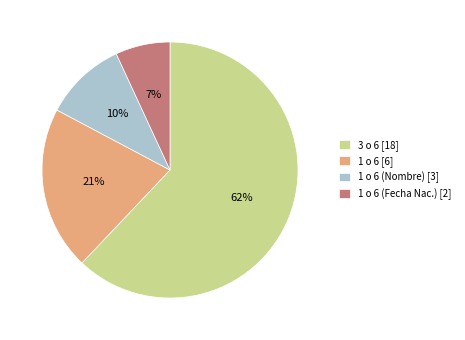

What percentage is the 1 o 6 [6] slice, to the nearest percent?

21%